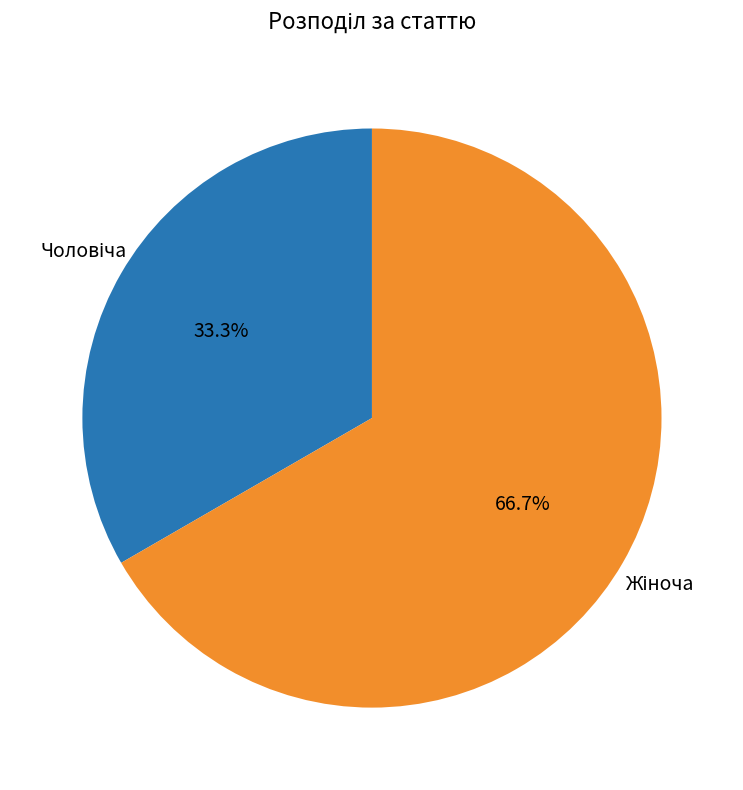

Is there any slice that represents more than half of the pie?

Yes